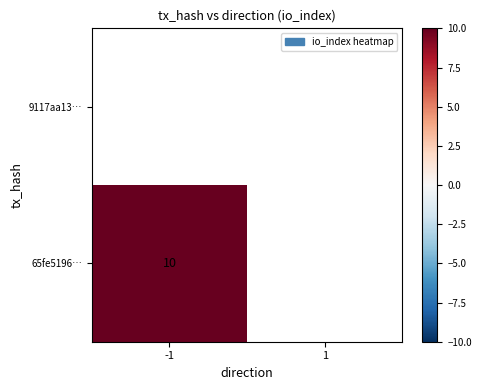

True or false: 65fe5196… has a value of 10 at -1.

True